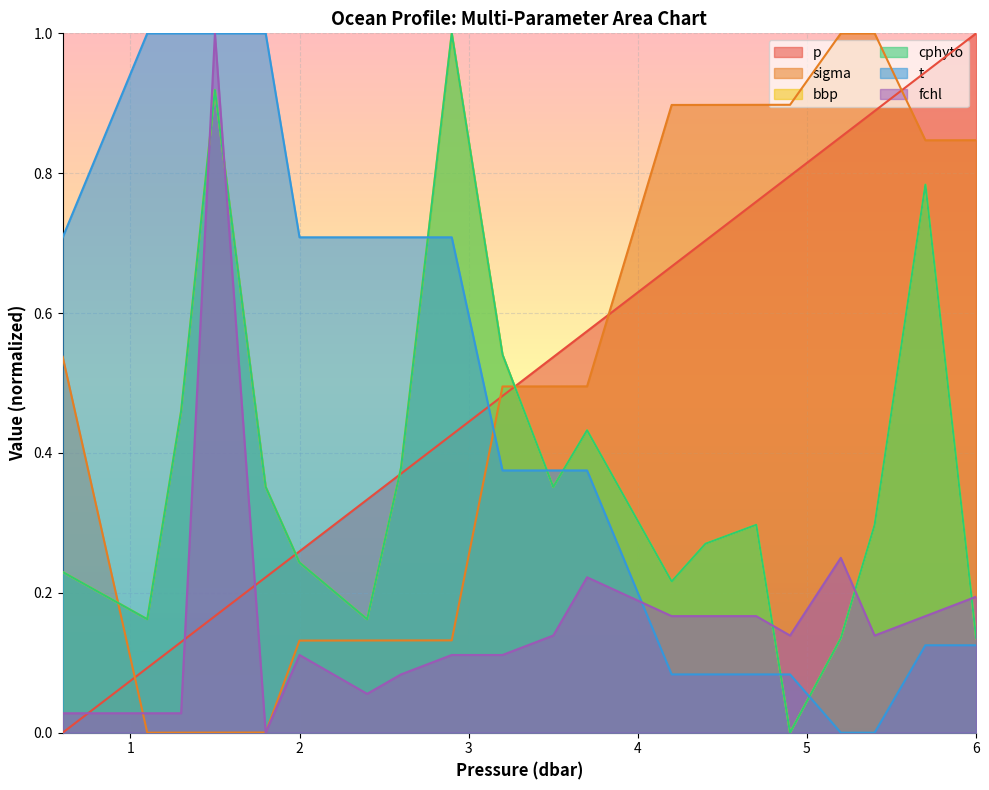

Which category has the lowest value in the fchl series?

1.8